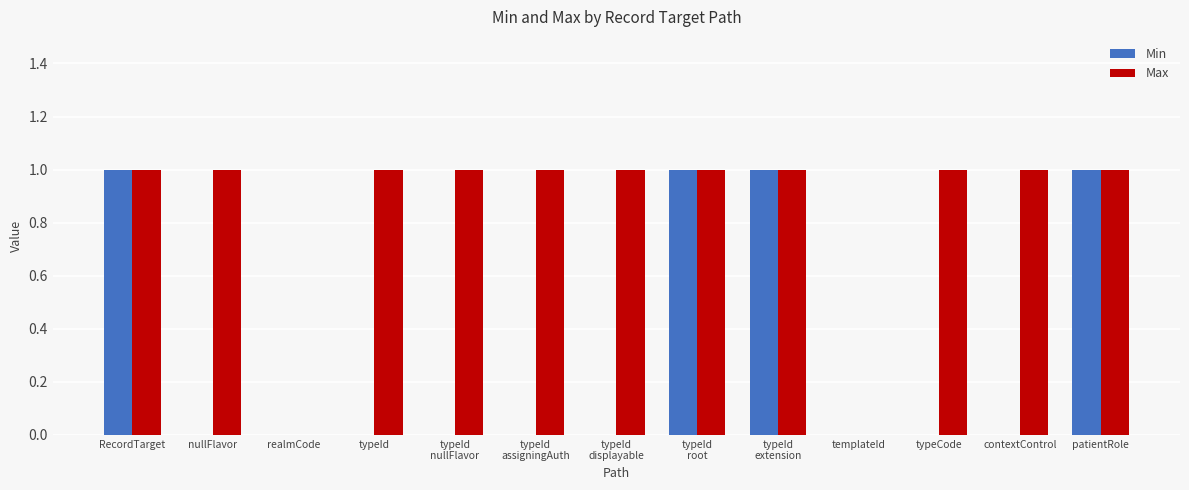

How many Min values are between 0 and 1?

13